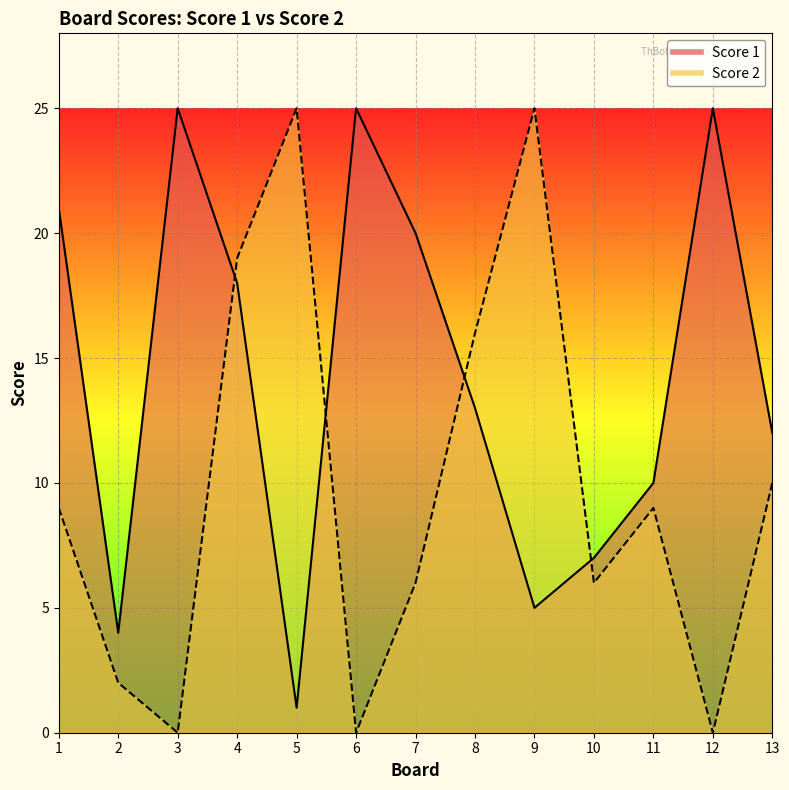

What is the value of the Score 2 point at the 11th from the left?

9